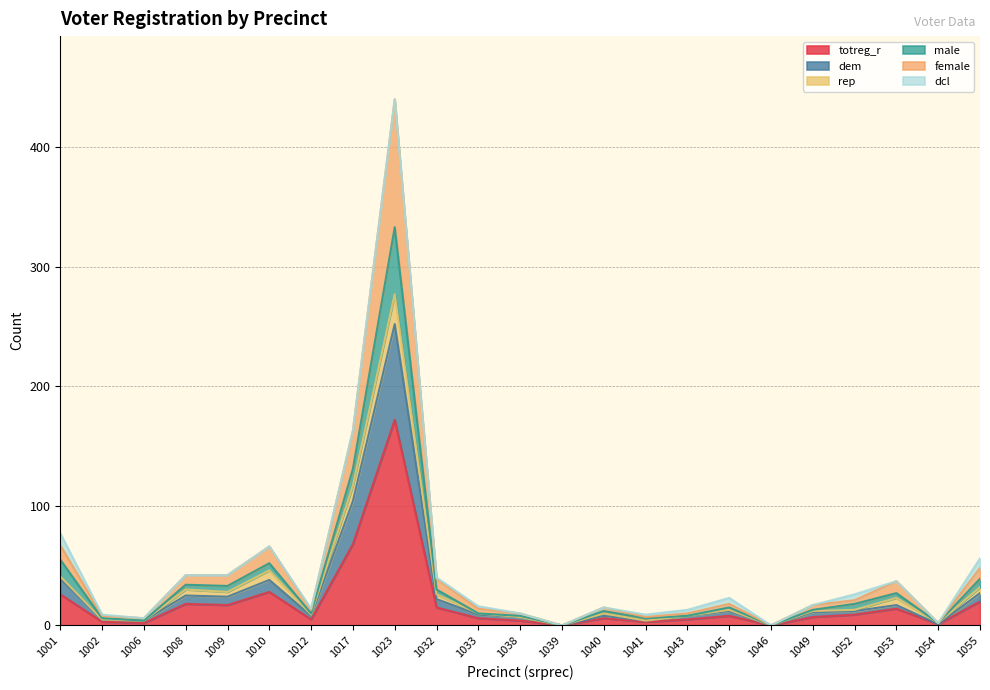

Is the value of male at 1023 greater than the value of totreg_r at 1049?

Yes